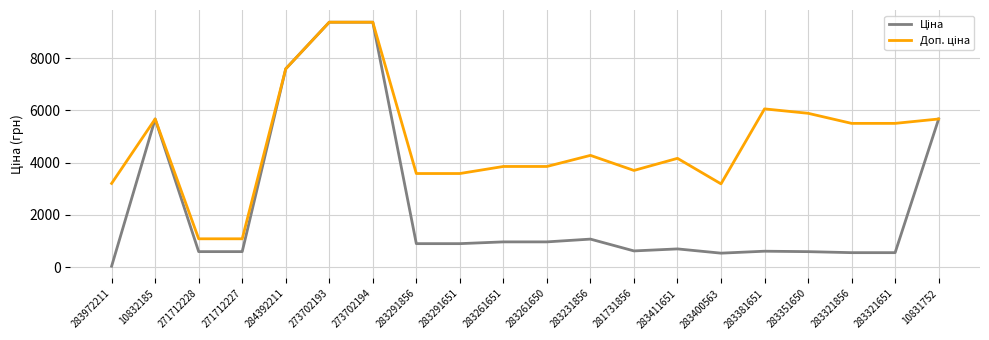

What is the total value across all series at 271712227?

1671.6